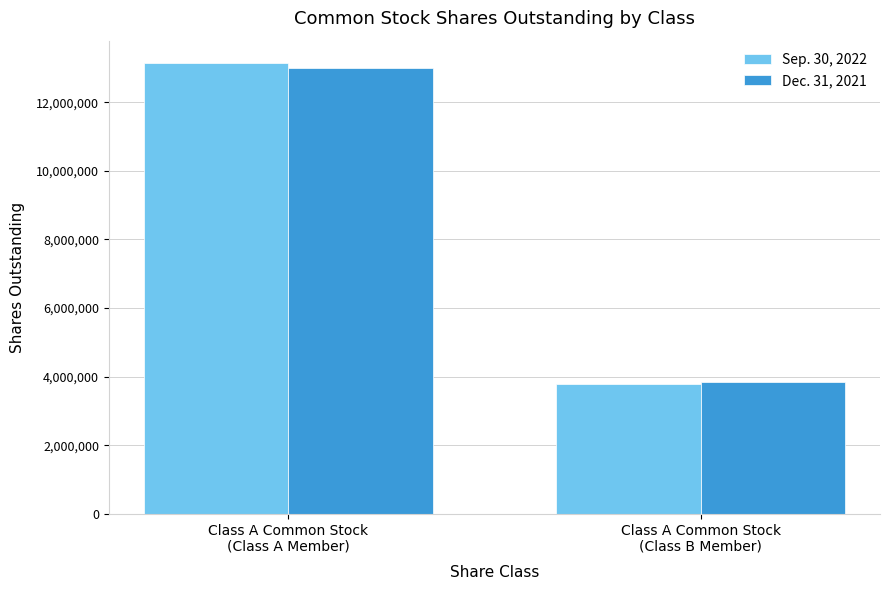

Where is Sep. 30, 2022 nearest to the value 8464417?

Class A Common Stock
(Class B Member)